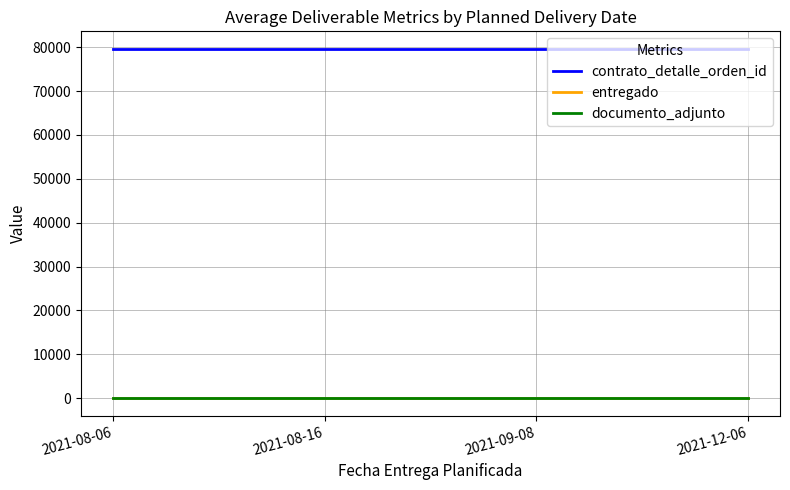

At how many categories does at least one series exceed 12330?

4